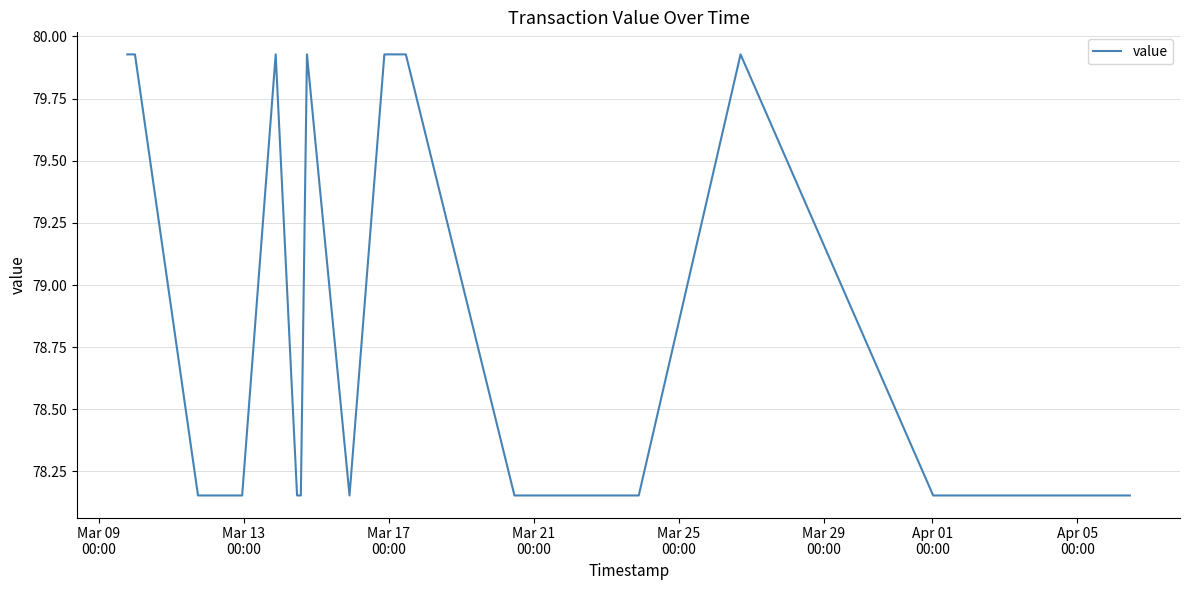

What is the difference between the maximum and minimum values?

1.8